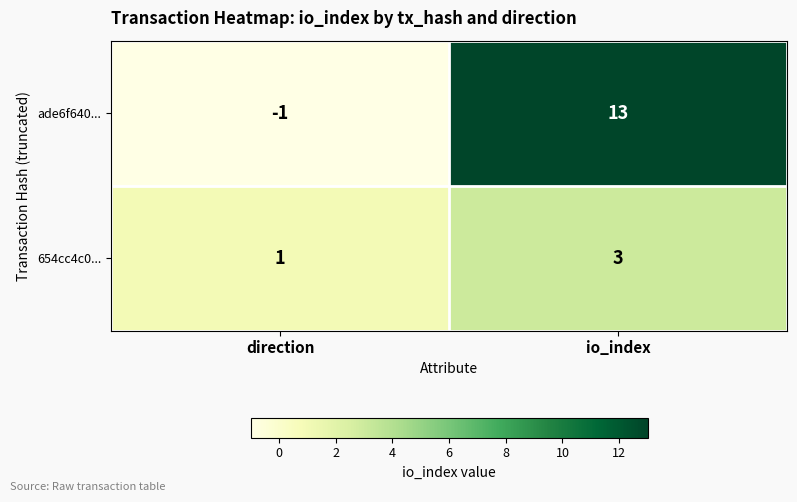

The value of ade6f640... at direction is -2. True or false?

False